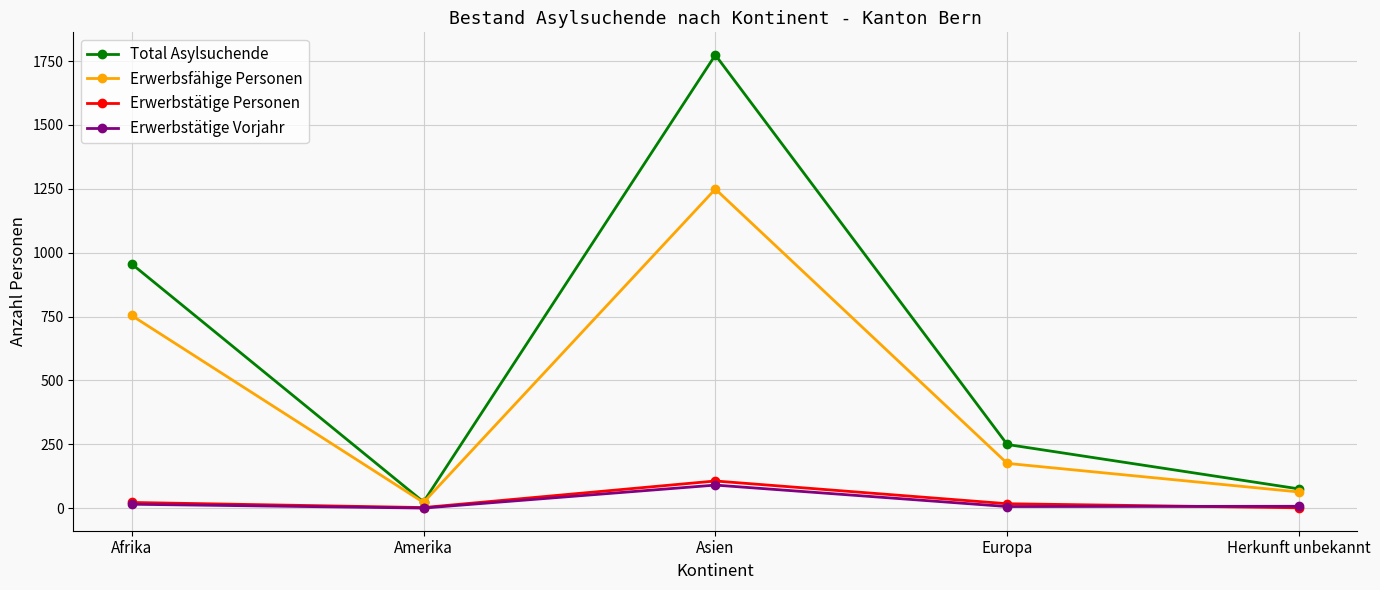

What is the difference between the maximum and minimum values in the Erwerbsfähige Personen series?

1227